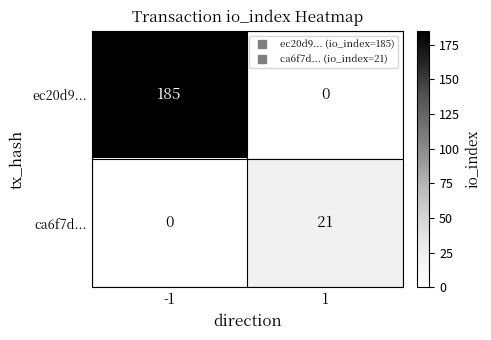

Reading left to right, extract all data points from this chart.

ec20d9...: -1=185	1=0
ca6f7d...: -1=0	1=21